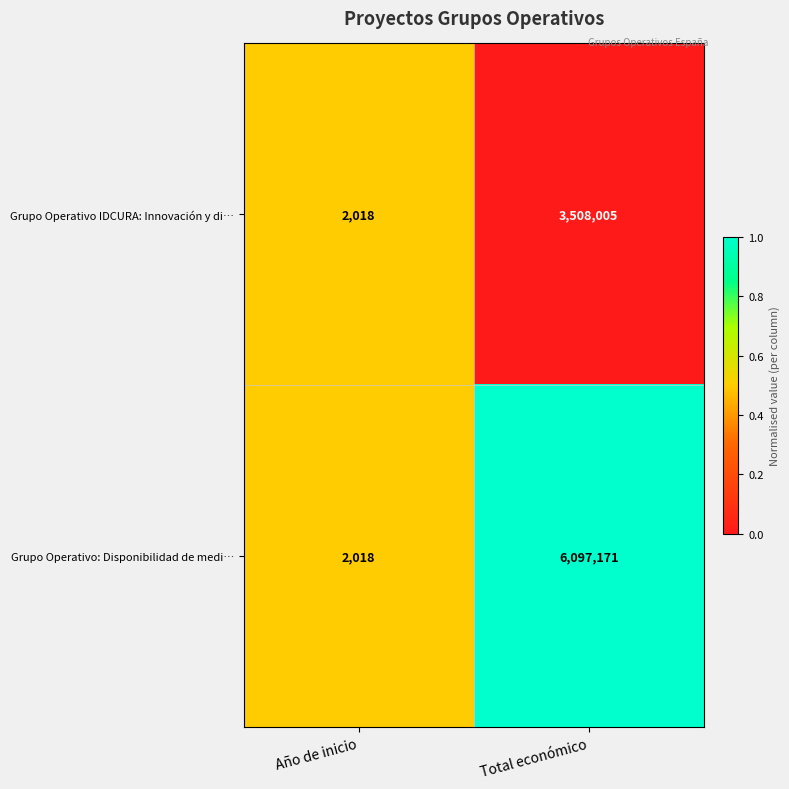

What is the sum of the Grupo Operativo: Disponibilidad de medi… values at Año de inicio and Total económico?

6099189